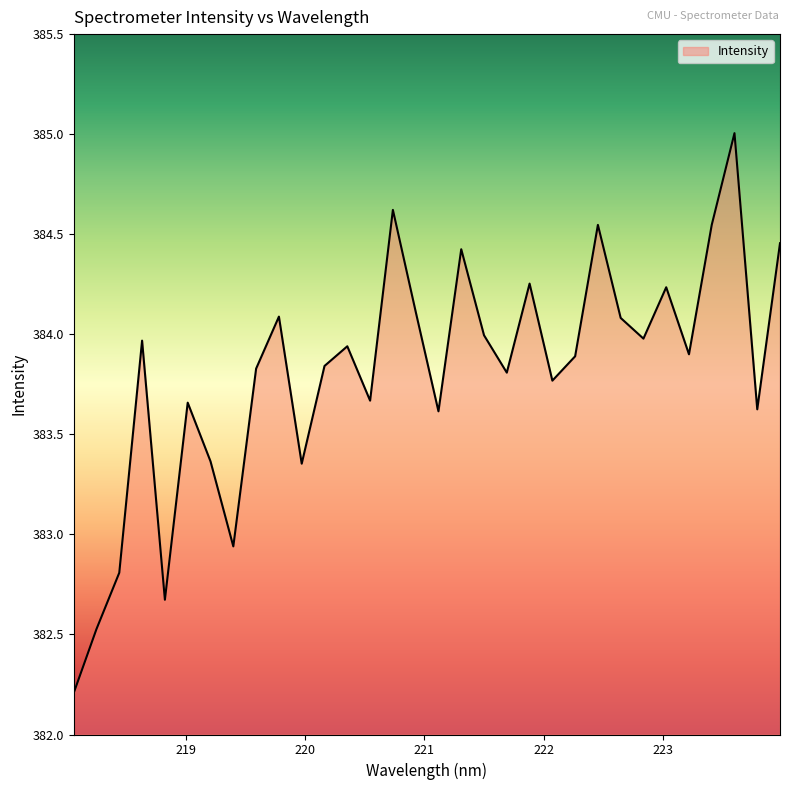

What is the difference between the maximum and minimum values?

2.8